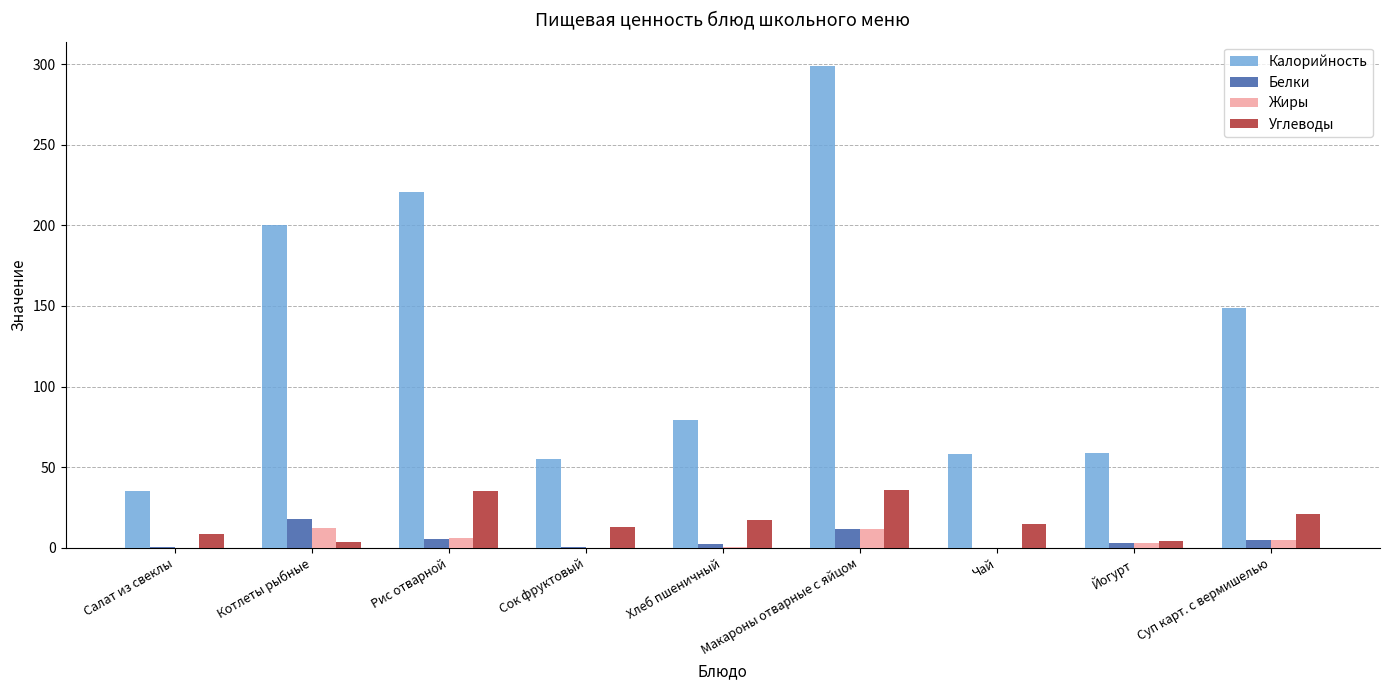

The value of Калорийность at Макароны отварные с яйцом is 299.0. True or false?

True